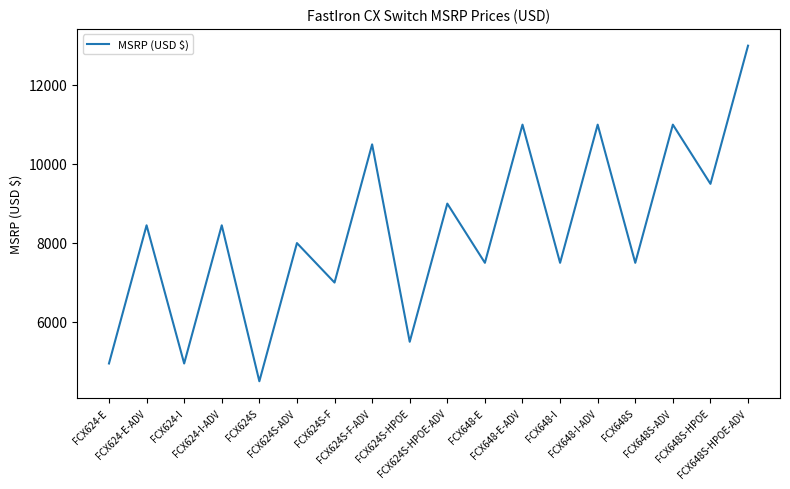

What is the greatest value displayed?

12995